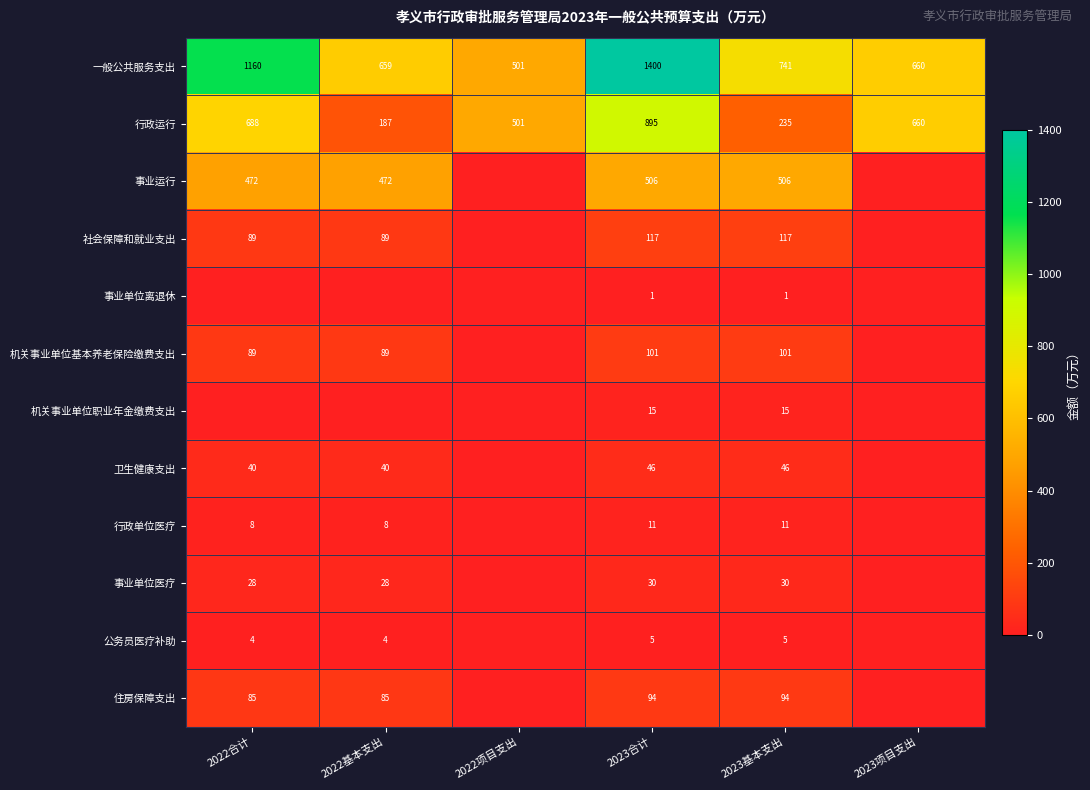

At which category does the chart reach its peak across all series?

2023合计